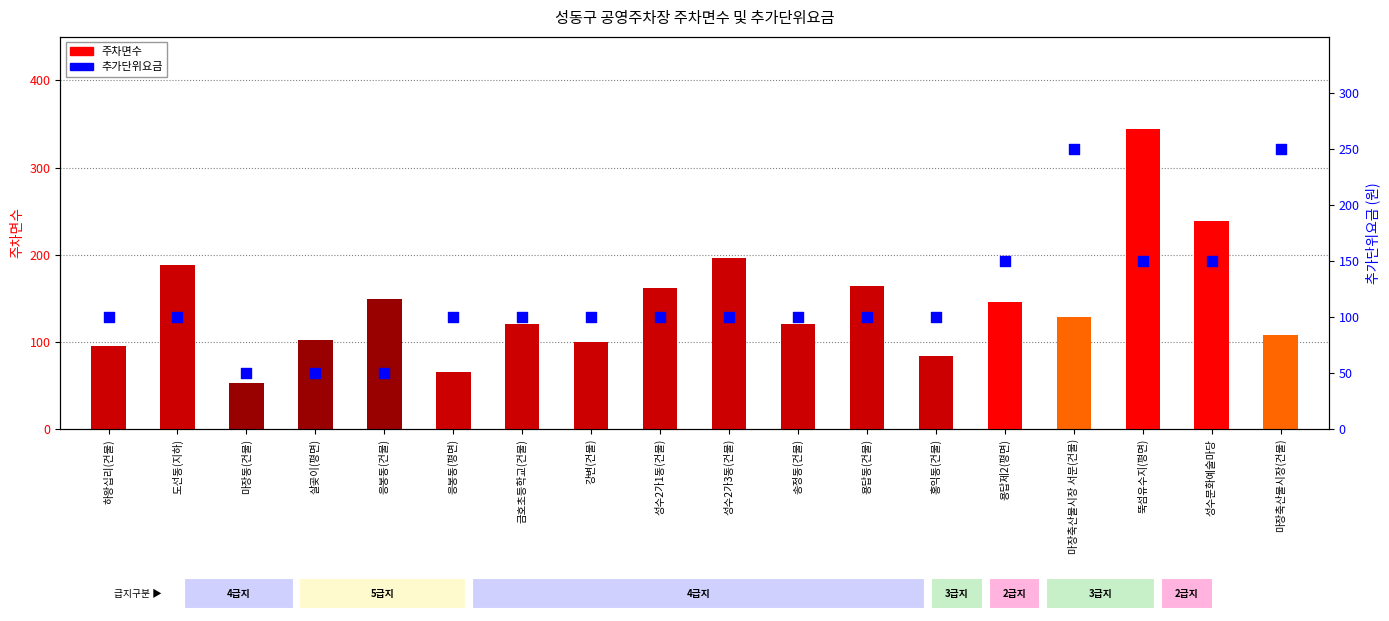

What is the total value across all series at 용답동(건물)?

264